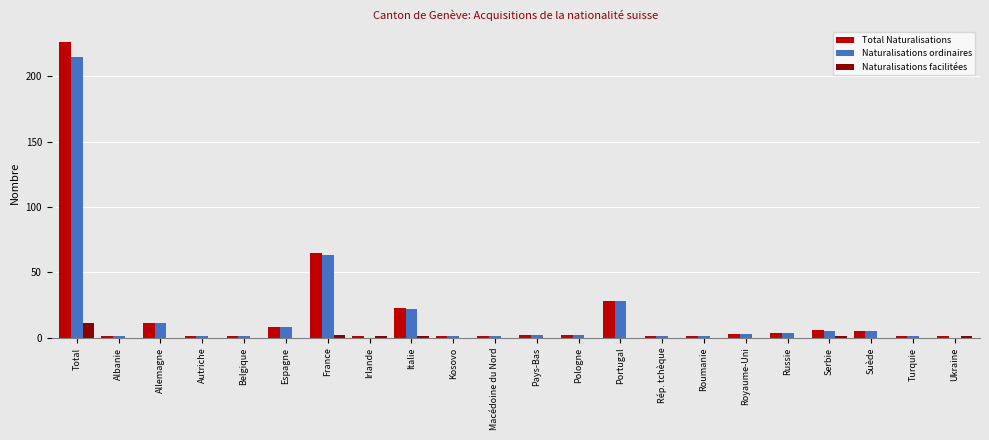

Where is Total Naturalisations nearest to the value 113?

France